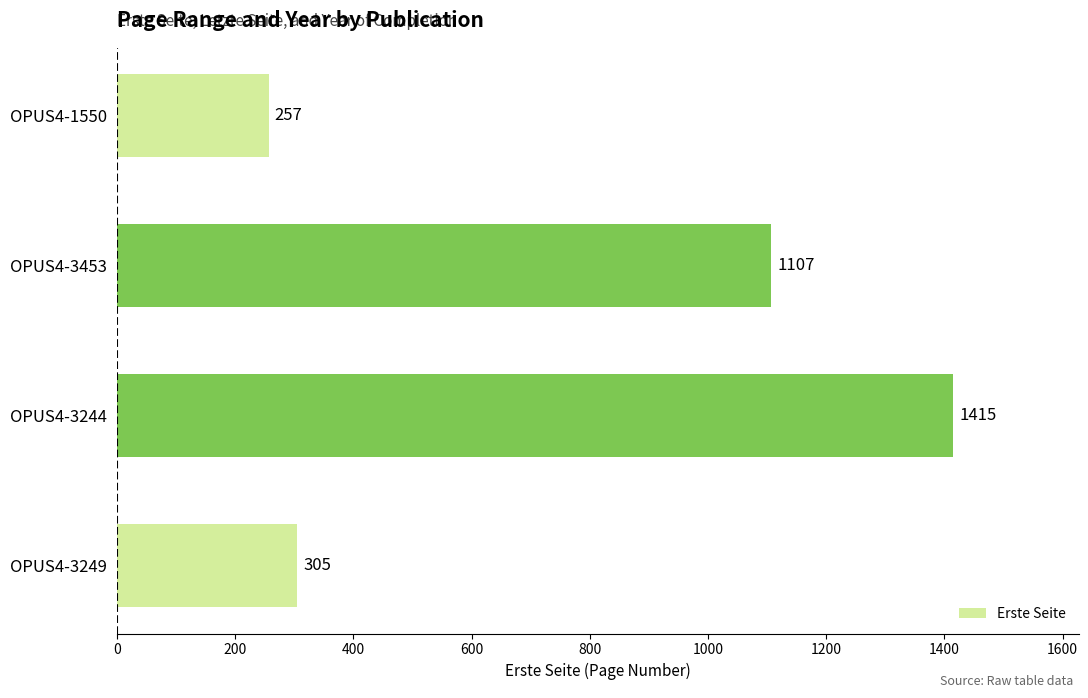

Where is the data nearest to the value 836?

OPUS4-3453